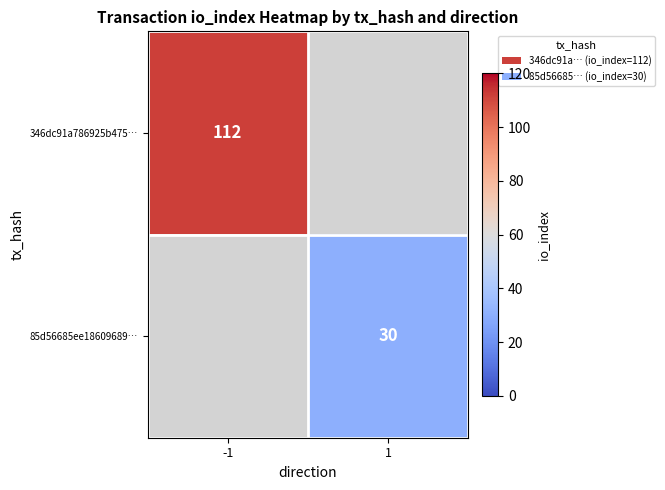

What is the smallest value displayed?

30.0